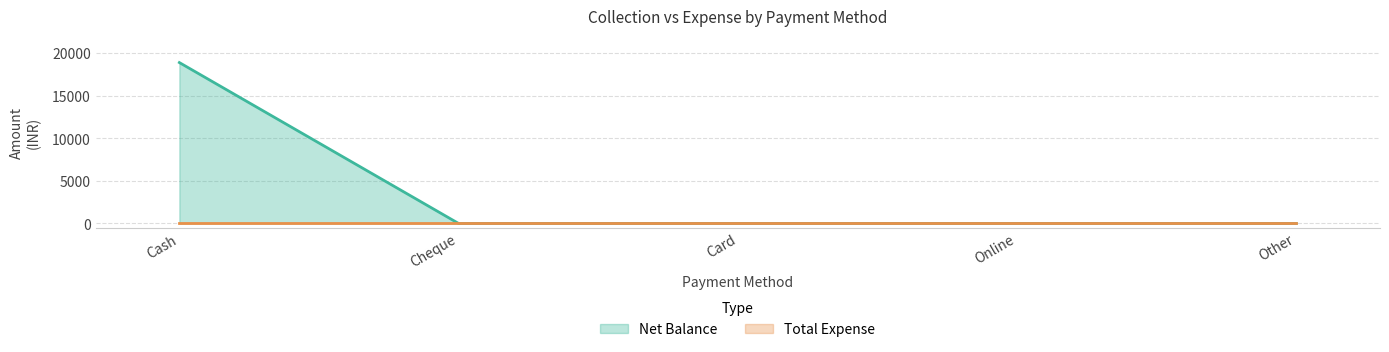

List the labels in order of value, largest first.

Cash, Cheque, Card, Online, Other